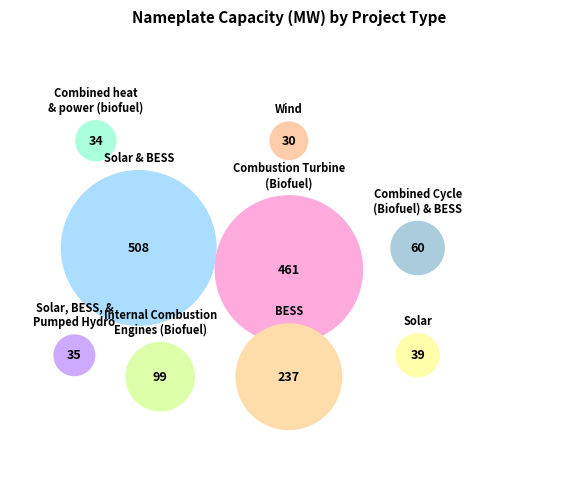

What percentage is the Solar slice, to the nearest percent?

3%